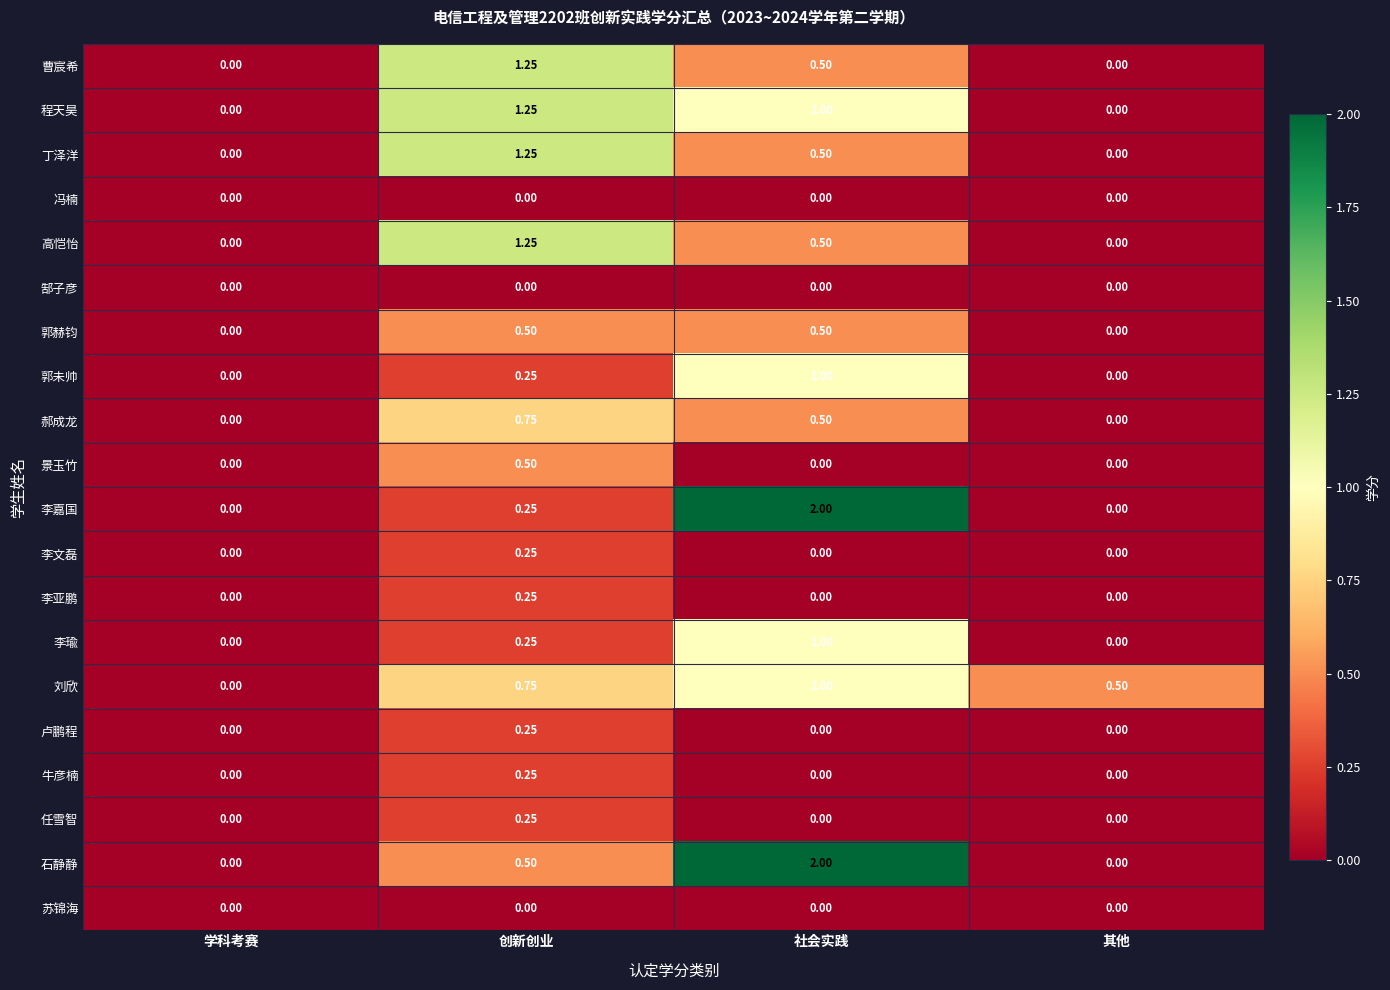

At which label does 曹宸希 reach its peak?

创新创业